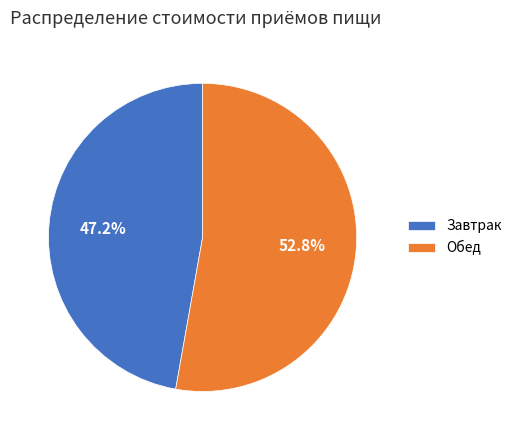

Which category has the smallest portion of the pie?

Завтрак